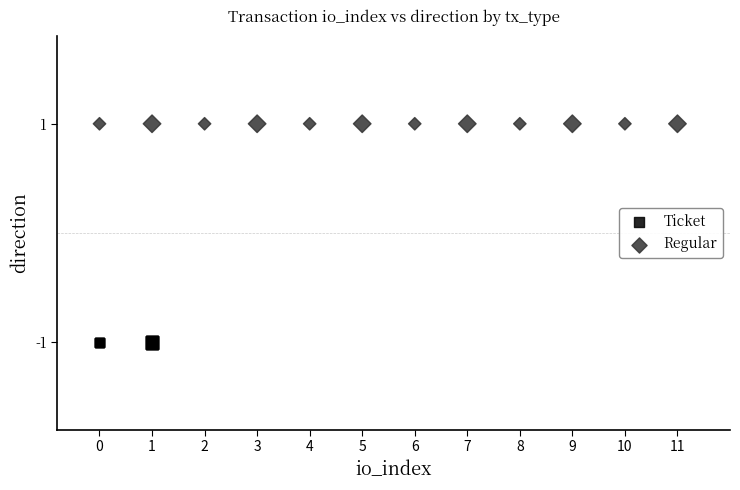

Which series contains the highest Y value?

Regular